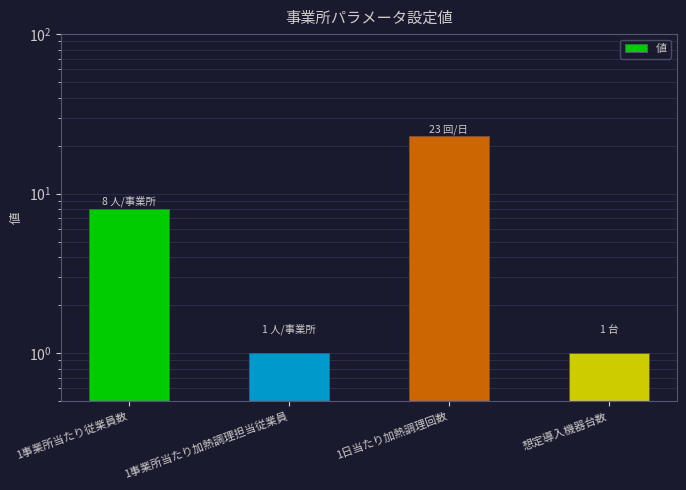

What is the smallest value displayed?

1